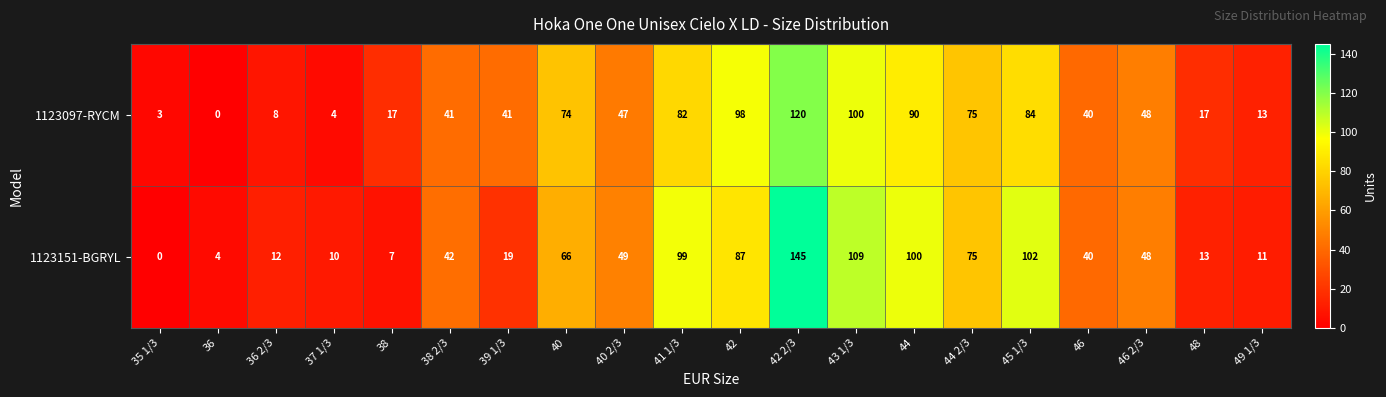

What is the average value of the 1123151-BGRYL series?

52